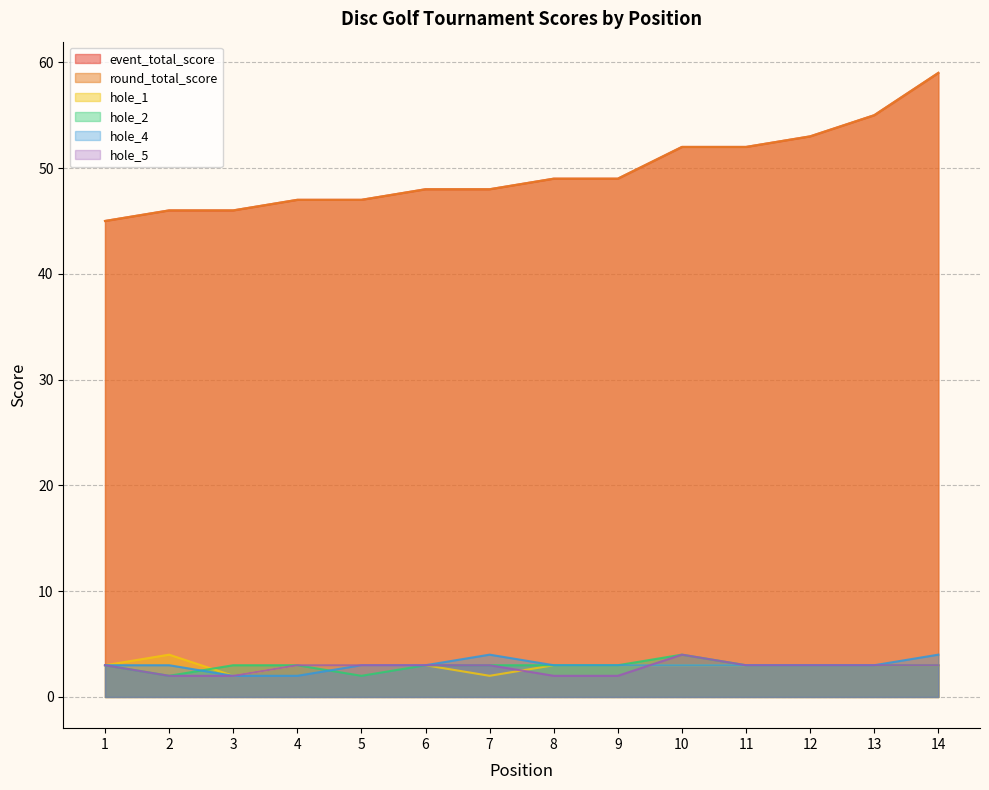

True or false: event_total_score and hole_5 cross at least once.

False